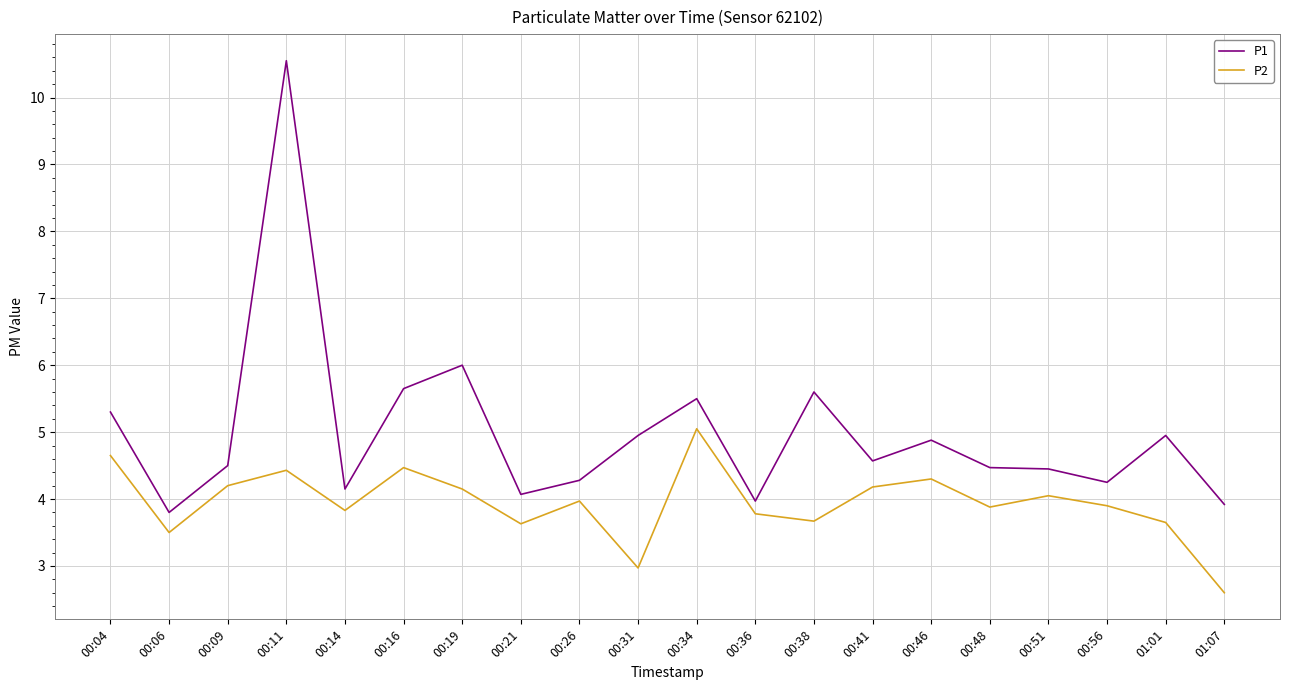

True or false: P1 and P2 cross at least once.

False